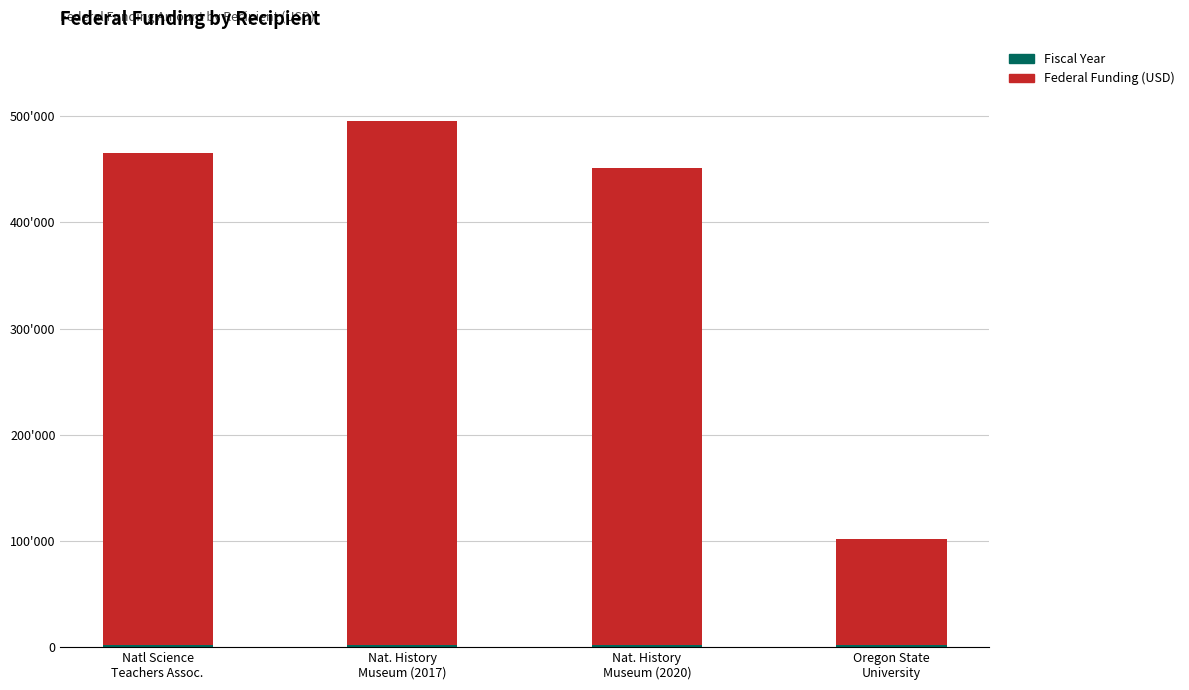

Does the chart contain stacked bars?

Yes